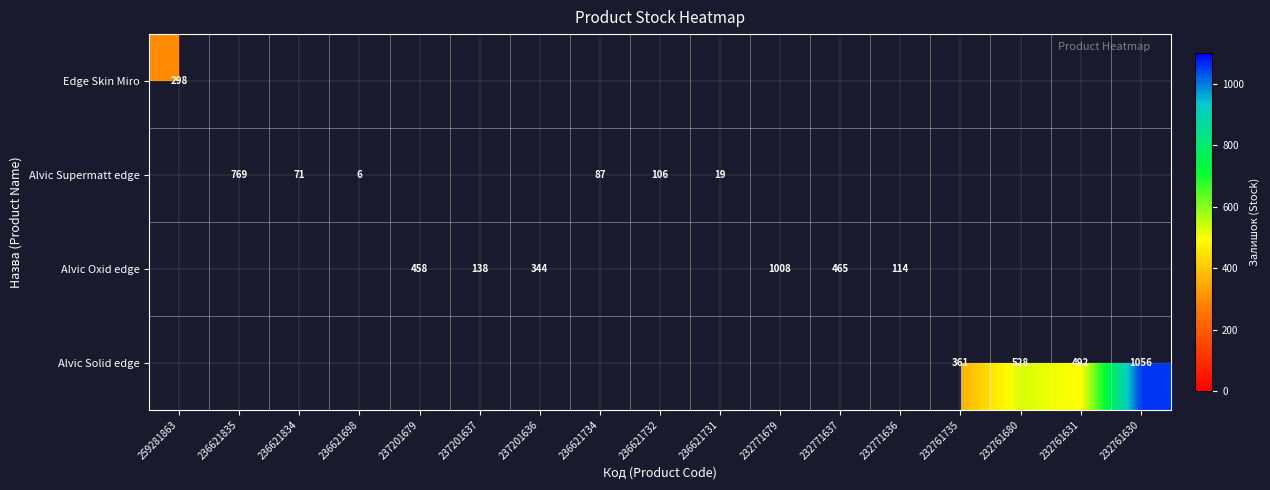

Is it true that Alvic Solid edge equals 528 at 232761680?

True